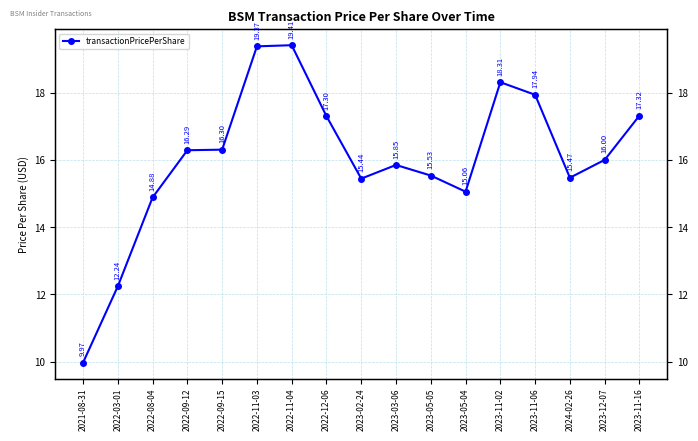

What is the label of the 16th point from the right?

2022-03-01